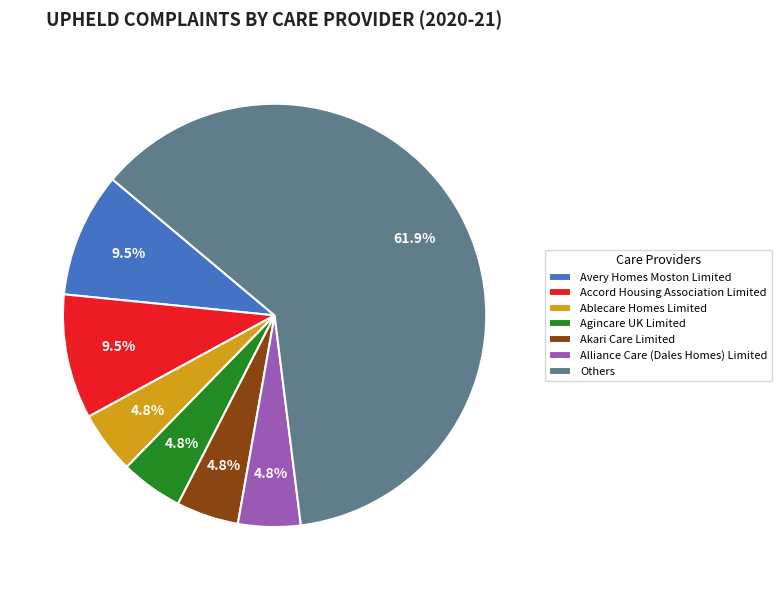

Which slice is the largest?

Others